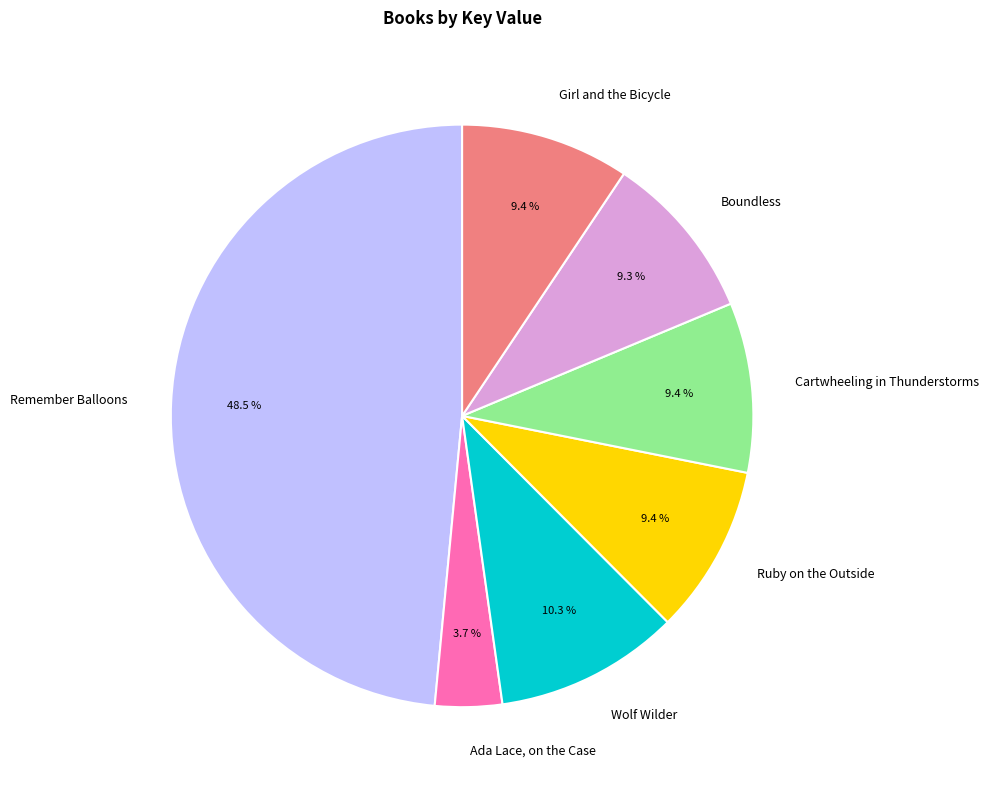

What is the largest slice in the pie chart?

Remember Balloons